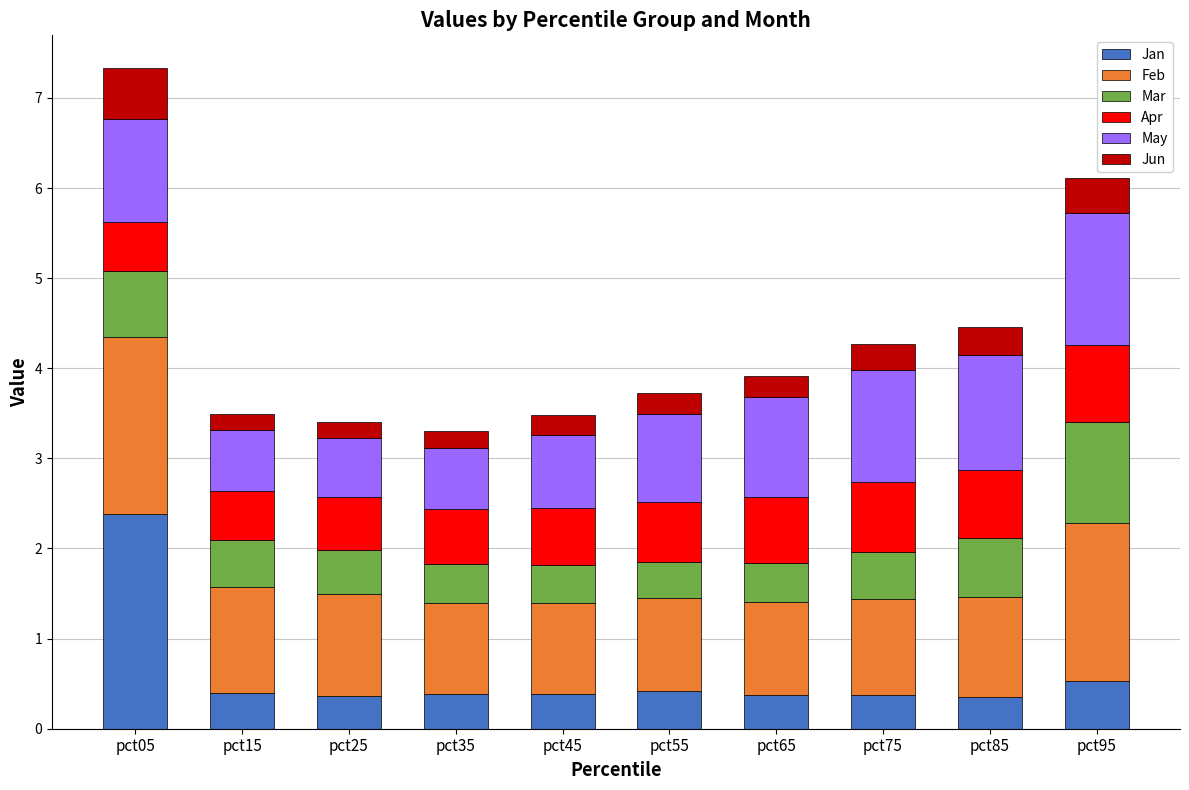

How many categories are shown in the chart?

10